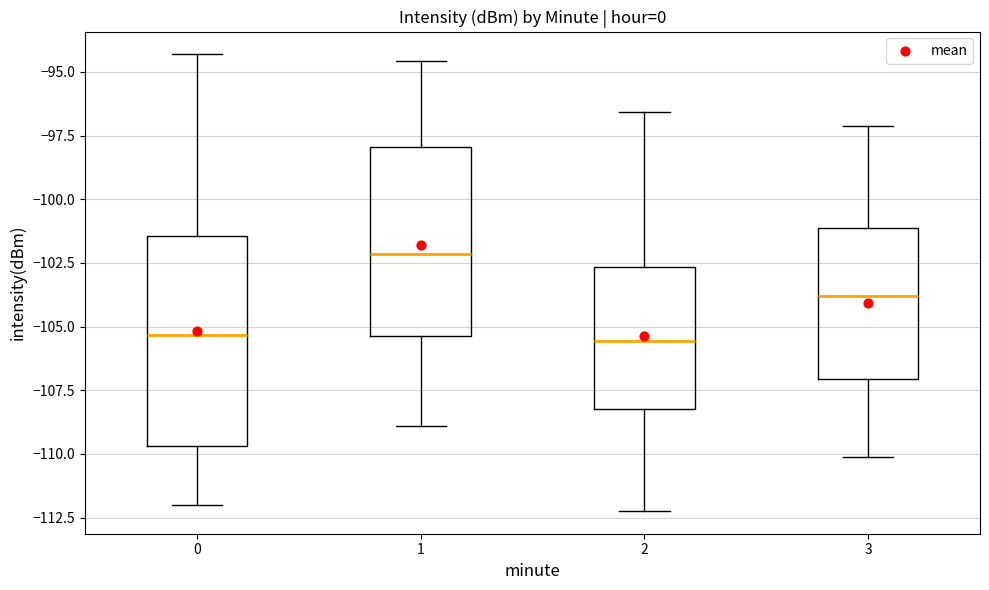

Comparing the boxes themselves (not the whiskers), which one is the tallest?

0